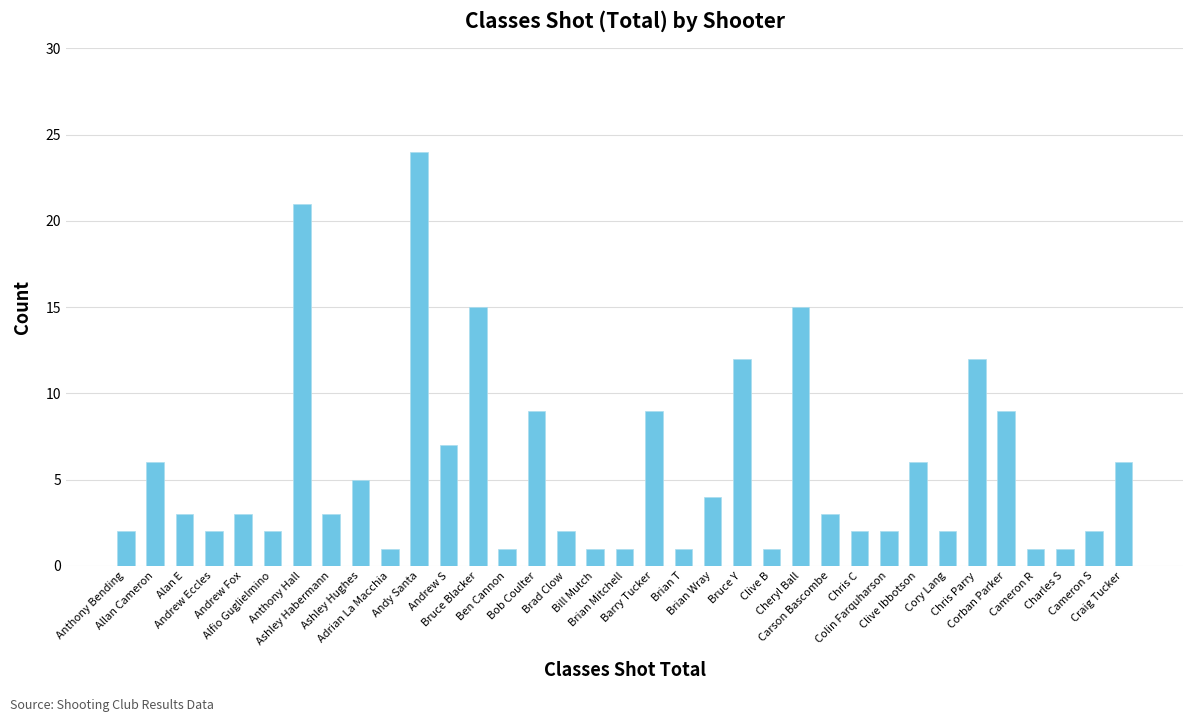

What position from the left is Anthony Hall?

7